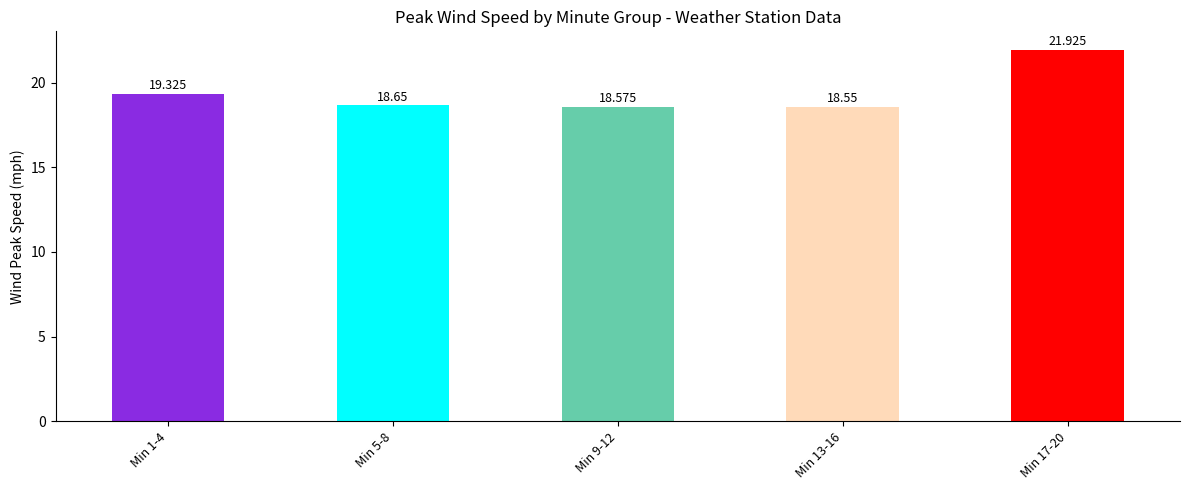

What value does the data have at Min 9-12?

18.6